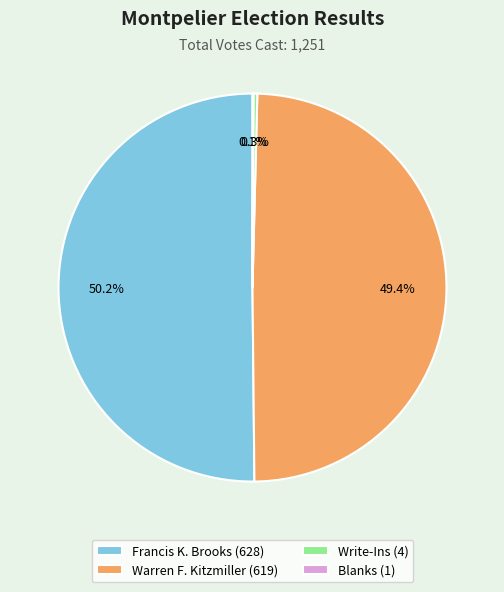

The Francis K. Brooks slice represents 50% of the pie. True or false?

True